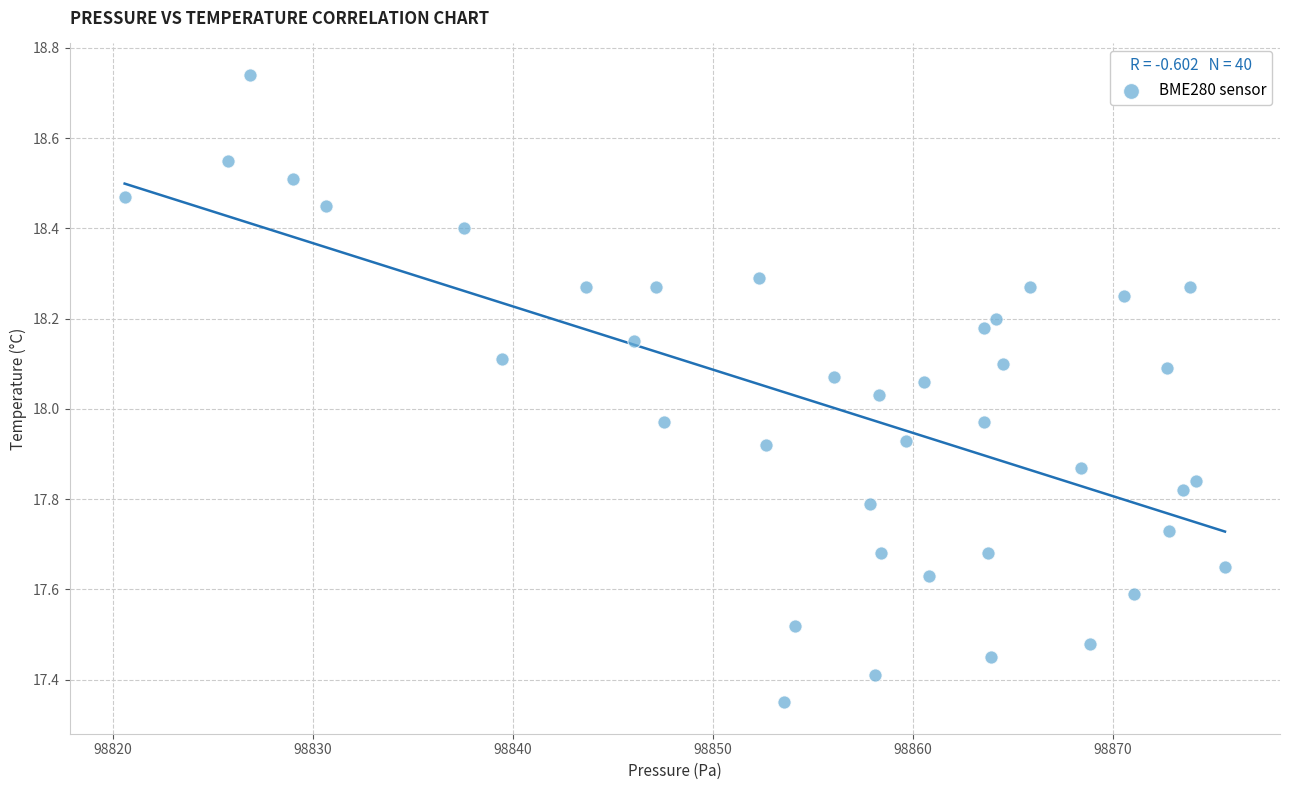

What is the range of X values (max minus min)?

55.0